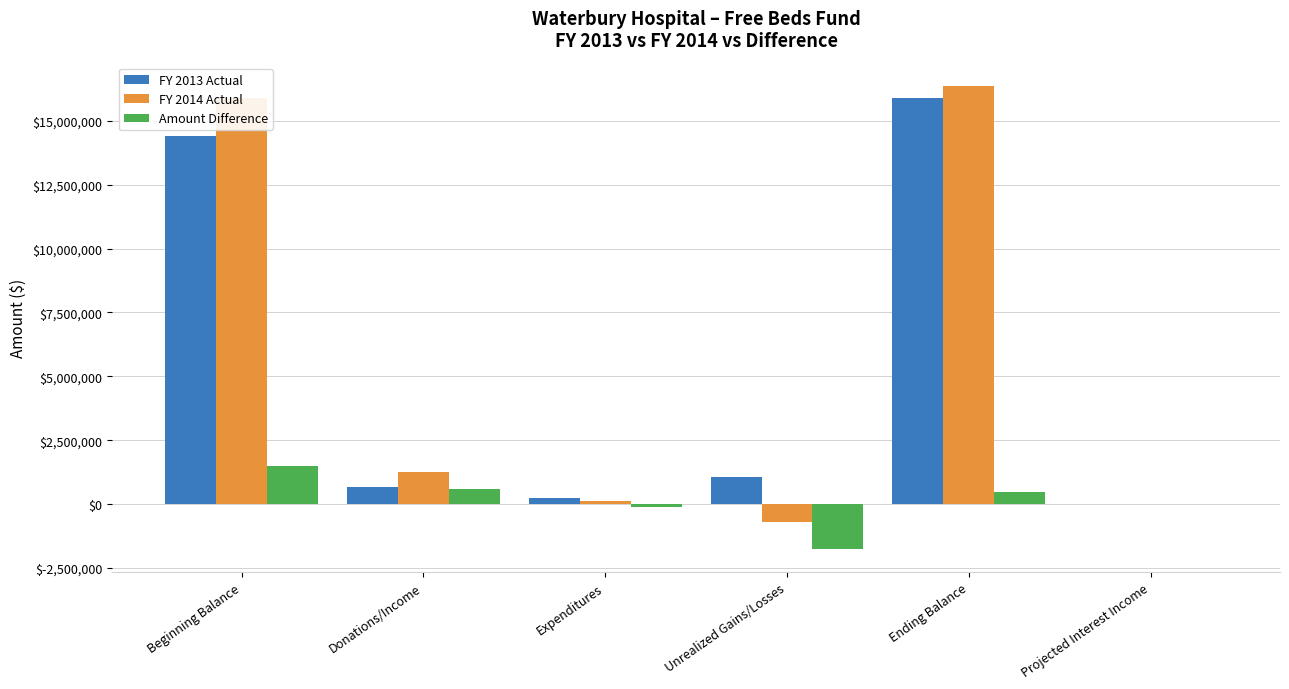

What is the sum of all FY 2013 Actual values?

32258780.8